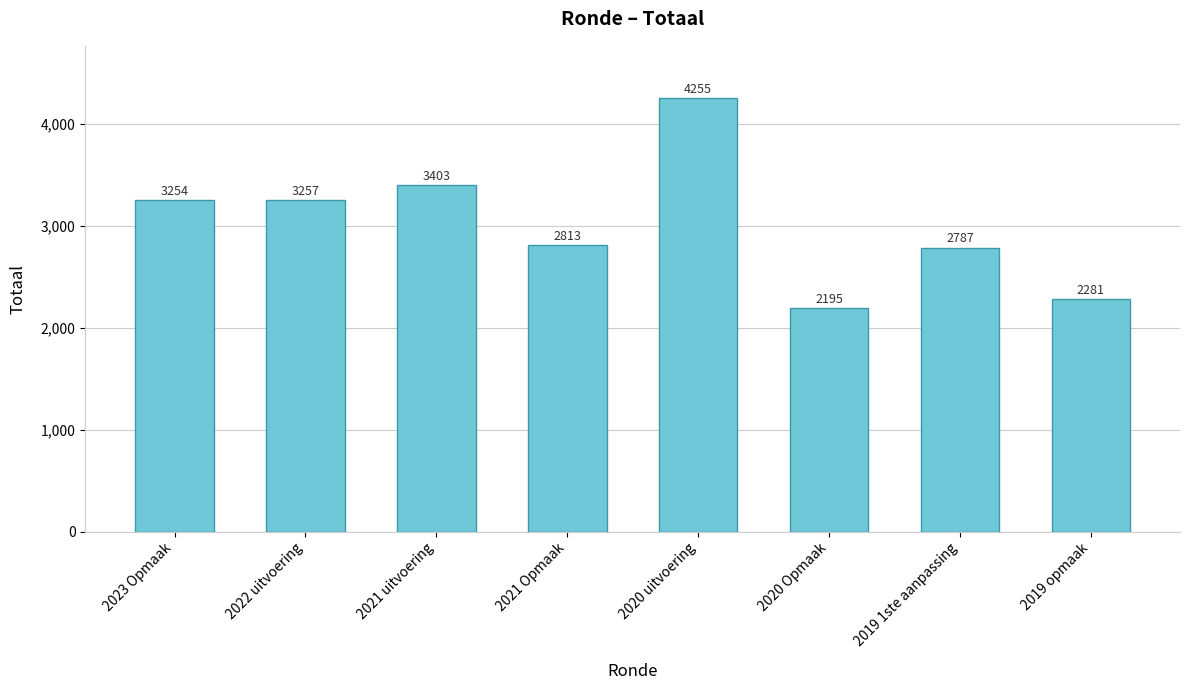

How many data points are less than 3254?

4